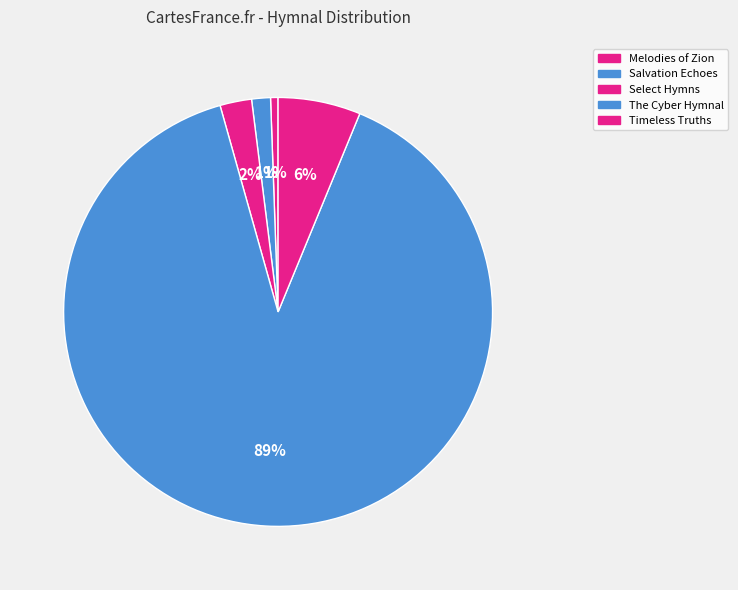

True or false: Salvation Echoes accounts for 1% of the total.

True